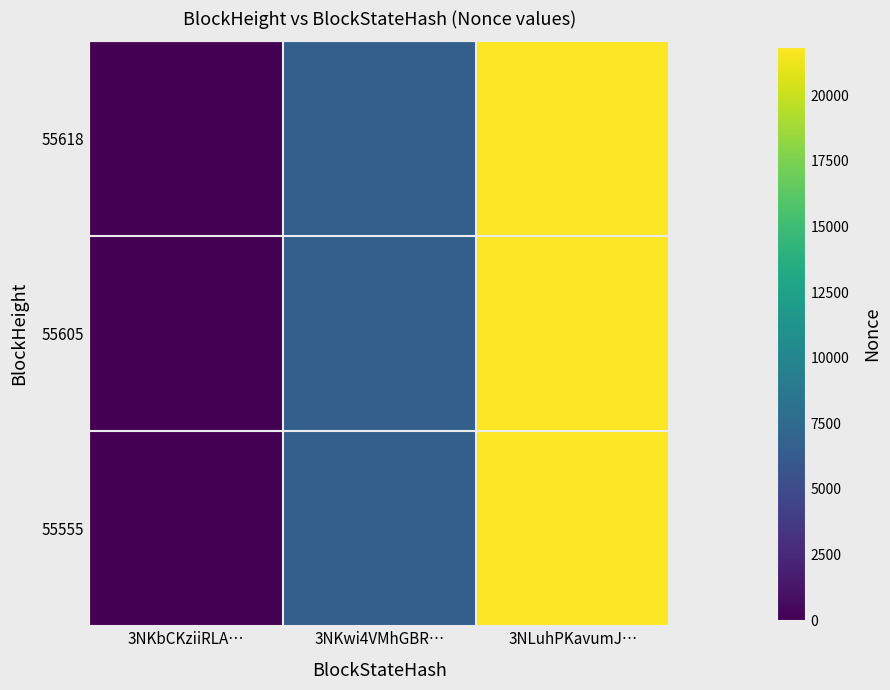

How many categories are shown in the chart?

3